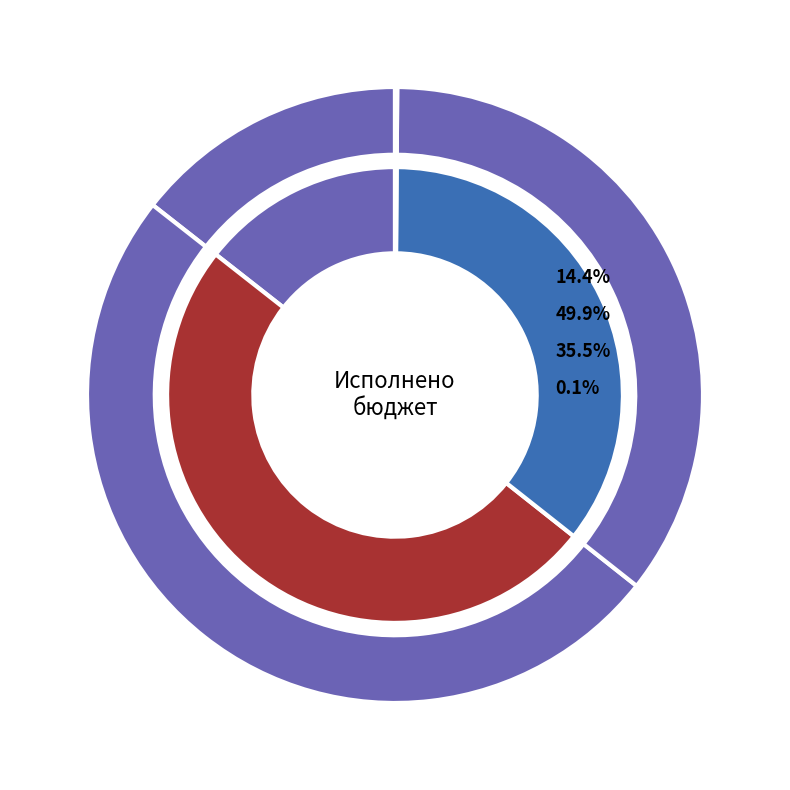

What percentage is the Источники финансирования дефицита бюджета slice, to the nearest percent?

14%